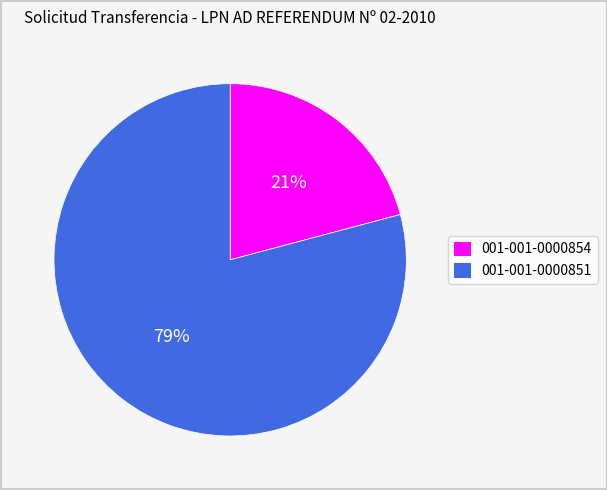

To the nearest percent, what portion does 001-001-0000854 represent?

21%